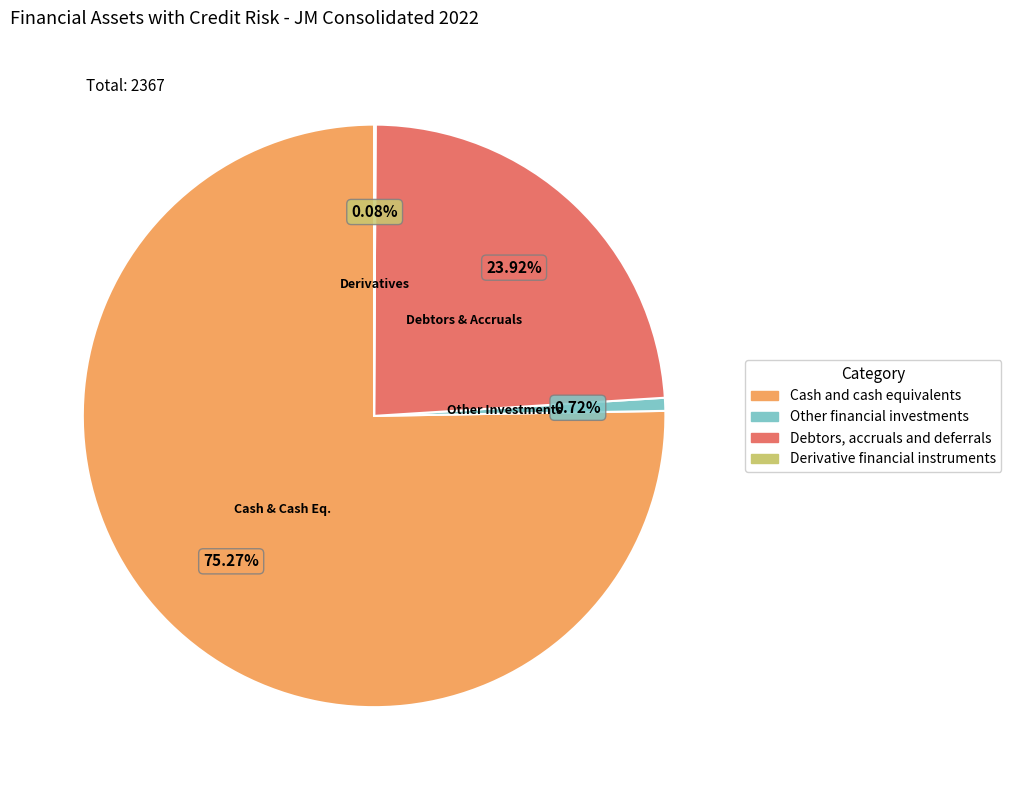

Is there a majority slice in this chart?

Yes